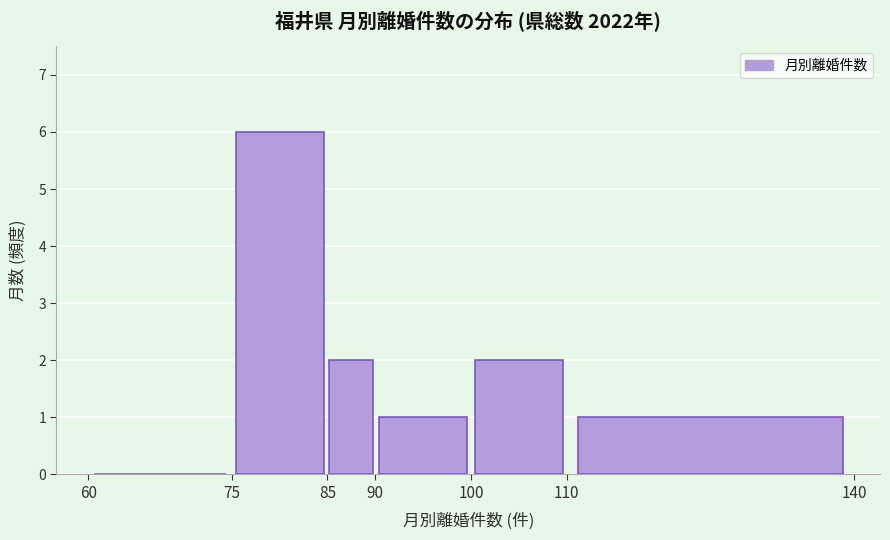

Reading left to right, transcribe this chart: for each bar, give the range it covers on the x-axis and its height. The values are not printed on the chart, so give them approximately, as read against the axis.

60 to 75: 0
75 to 85: 6
85 to 90: 2
90 to 100: 1
100 to 110: 2
110 to 140: 1